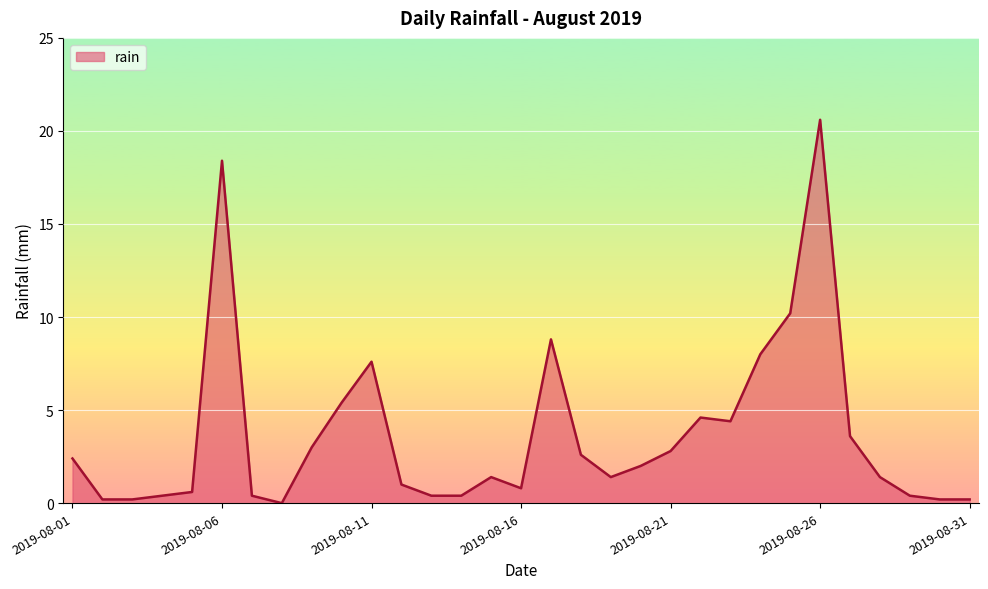

What is the difference between the maximum and minimum values?

20.6